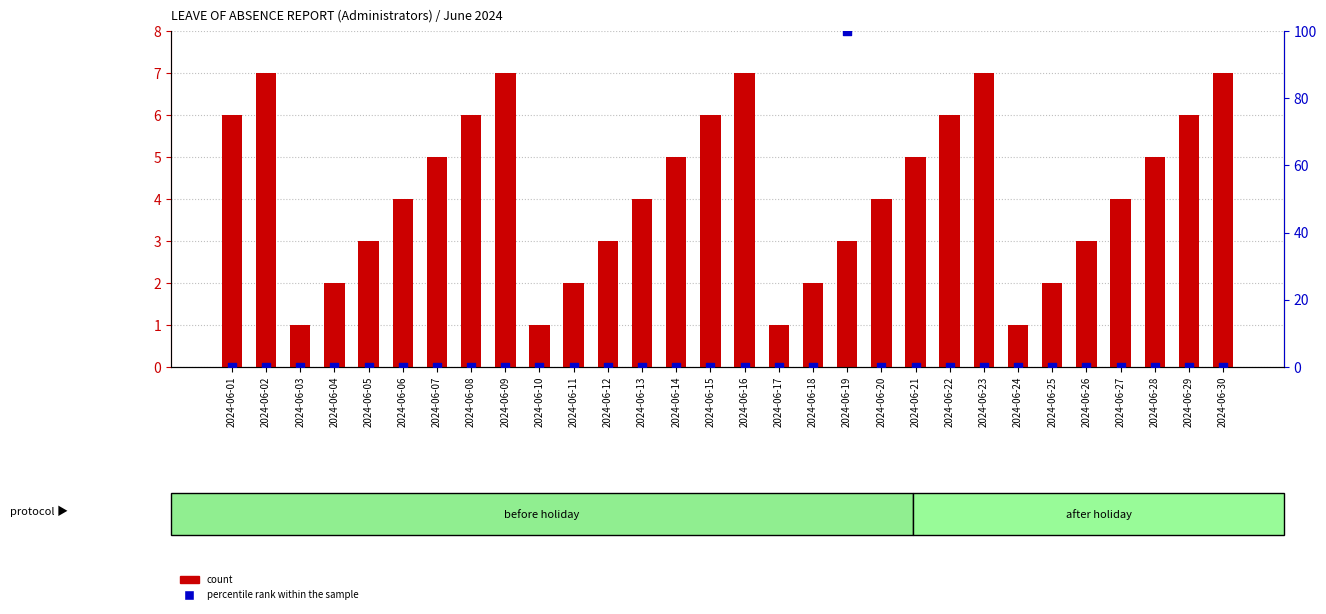

Which series has the largest Y range (max minus min)?

percentile rank within the sample